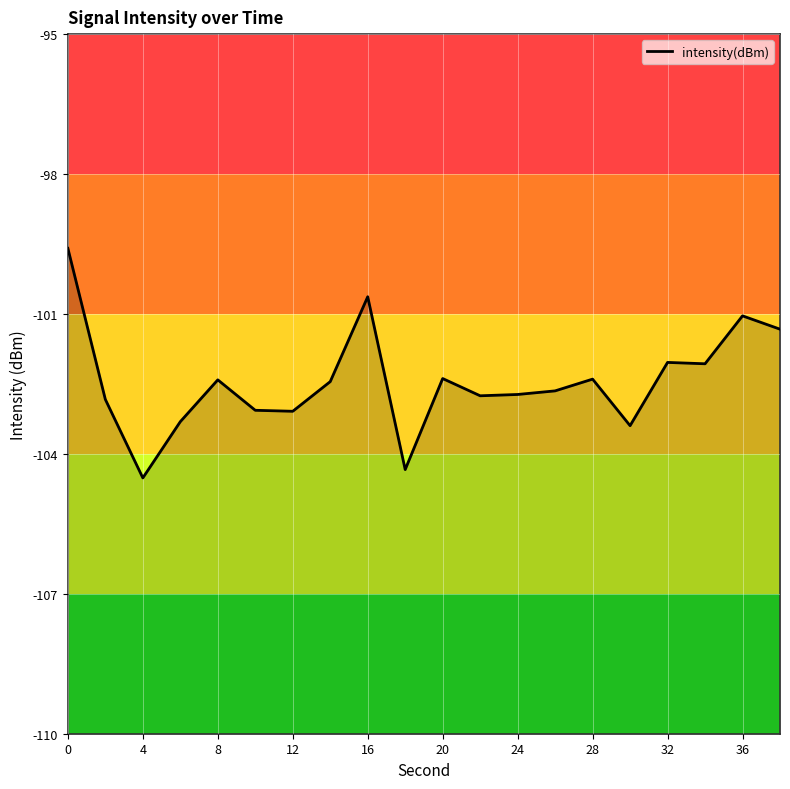

True or false: the data shows -176.4 at 20.

False